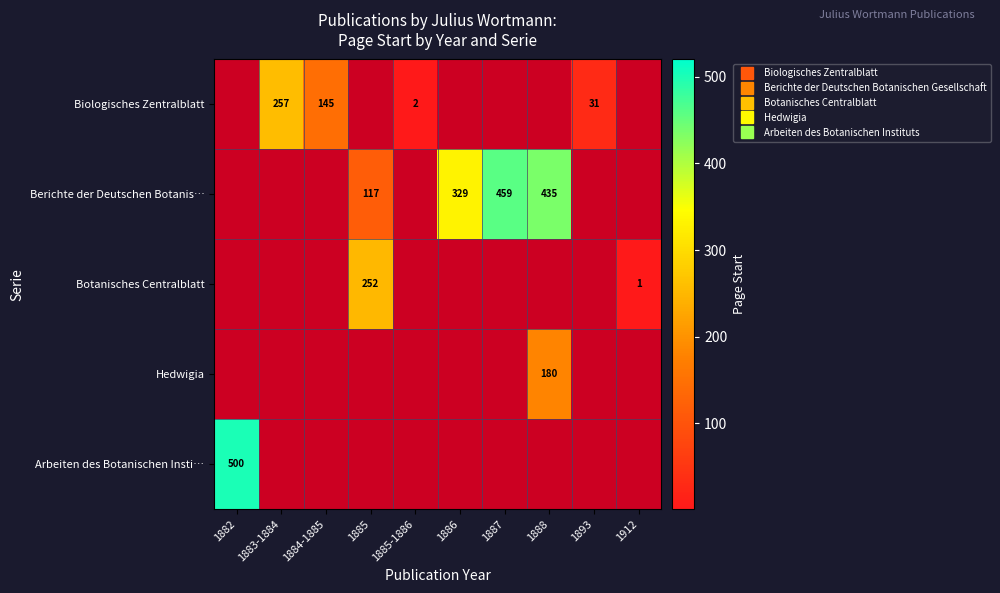

Which category has the highest value across all series?

1882